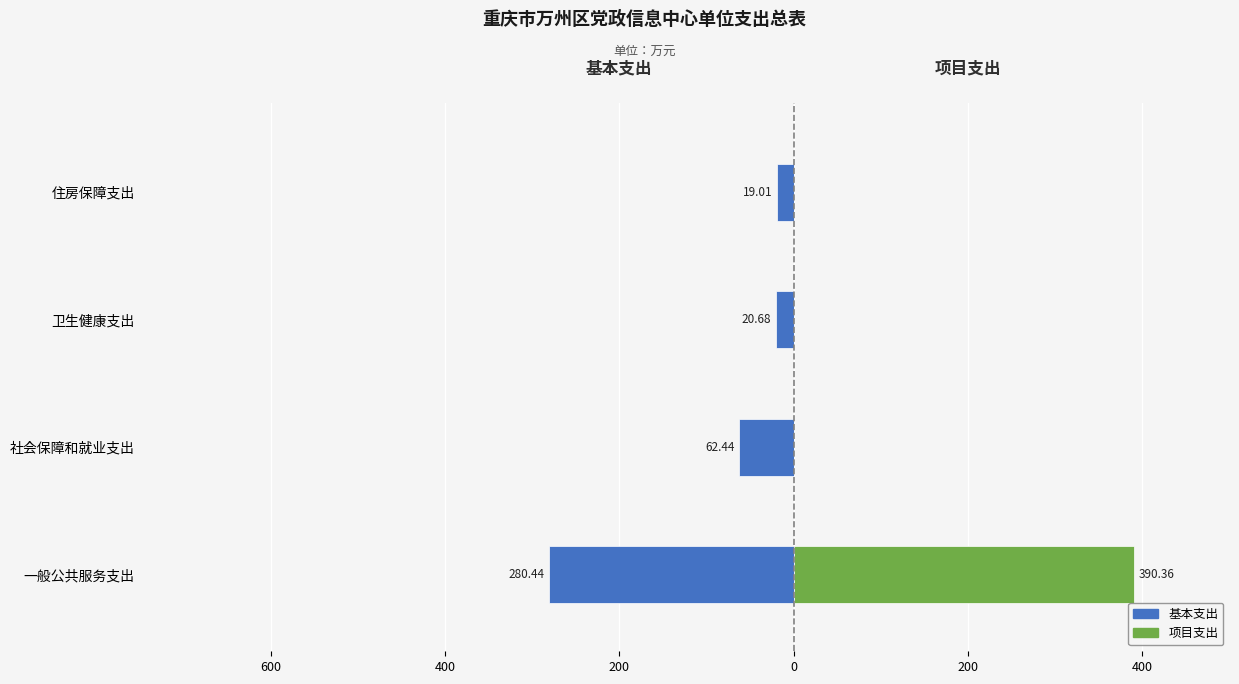

Rank the series at 一般公共服务支出 from lowest to highest value.

基本支出, 项目支出